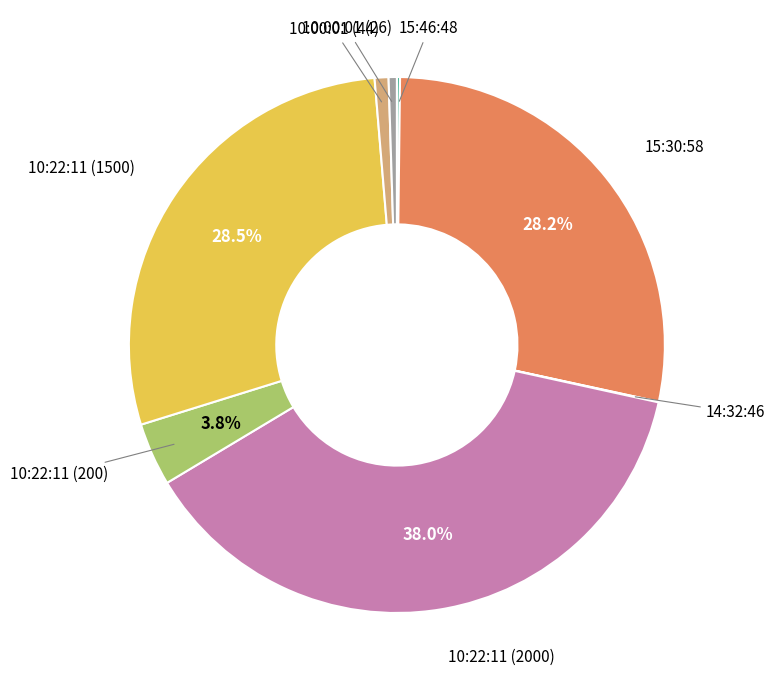

Is there a majority slice in this chart?

No